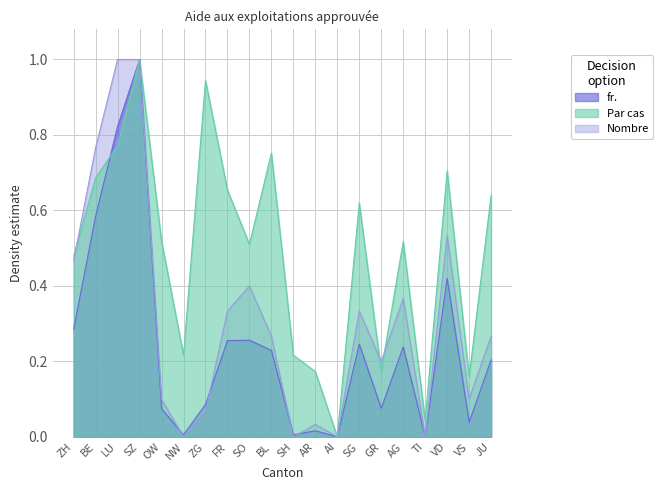

Reading left to right, extract all data points from this chart.

Nombre: 0.5	0.8	1.0	1.0	0.1	0.0	0.1	0.3	0.4	0.3	0.0	0.0	0.0	0.3	0.2	0.4	0.0	0.5	0.1	0.3
fr.: 0.3	0.6	0.8	1.0	0.1	0.0	0.1	0.3	0.3	0.2	0.0	0.0	0.0	0.2	0.1	0.2	0.0	0.4	0.0	0.2
Par cas: 0.5	0.7	0.8	1.0	0.5	0.2	0.9	0.7	0.5	0.8	0.2	0.2	0.0	0.6	0.2	0.5	0.0	0.7	0.2	0.6